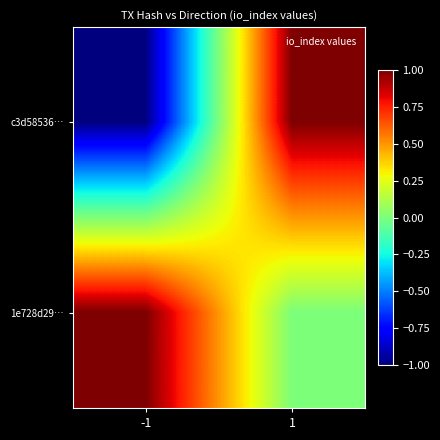

What is the maximum value shown in the chart?

1